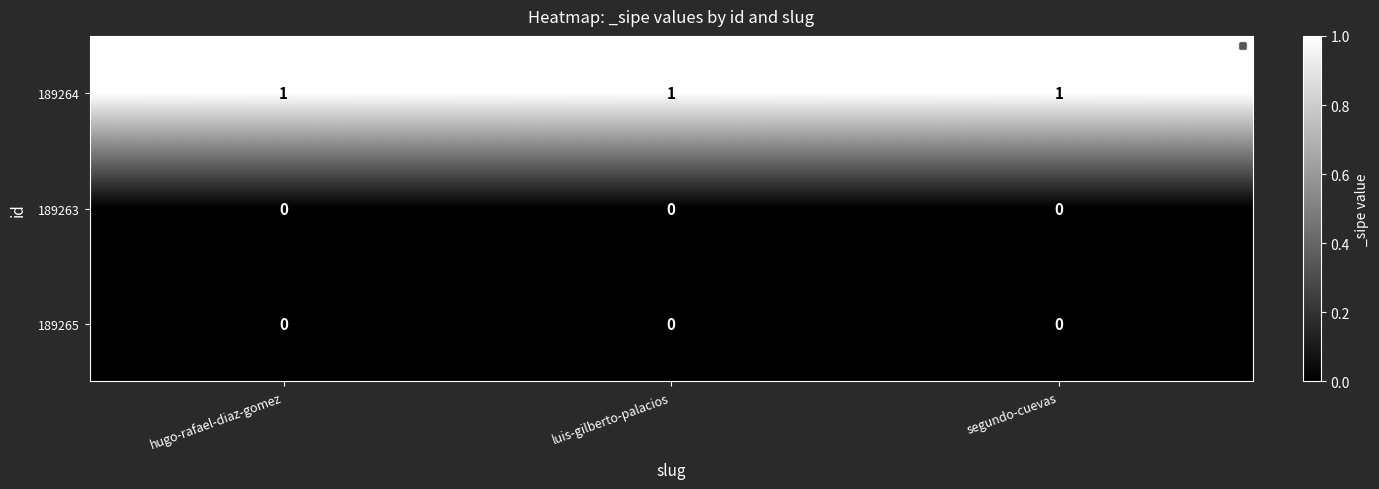

Is it true that 189263 equals 0 at luis-gilberto-palacios?

True